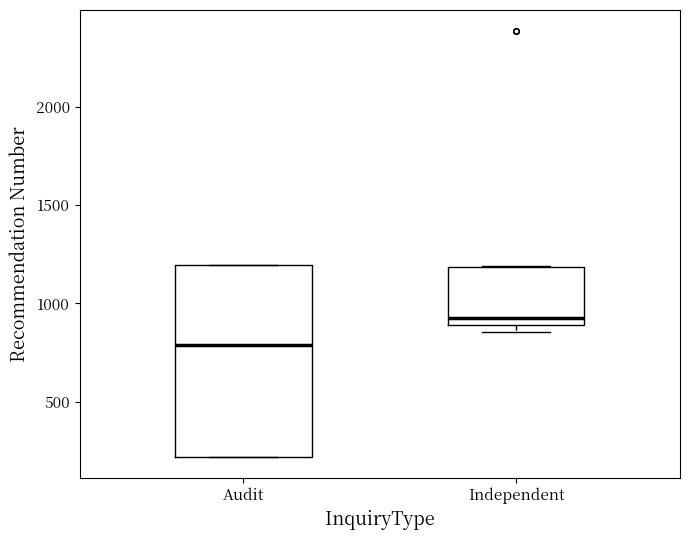

Comparing the boxes themselves (not the whiskers), which one is the tallest?

Audit